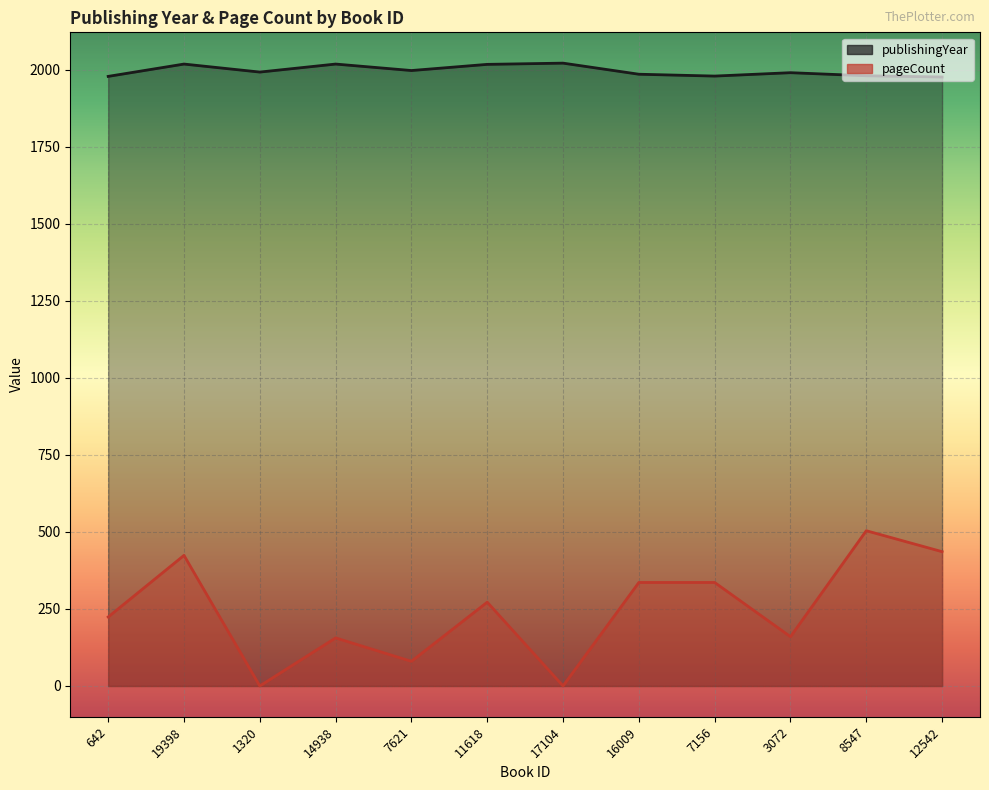

Rank the series at 7621 from lowest to highest value.

pageCount, publishingYear